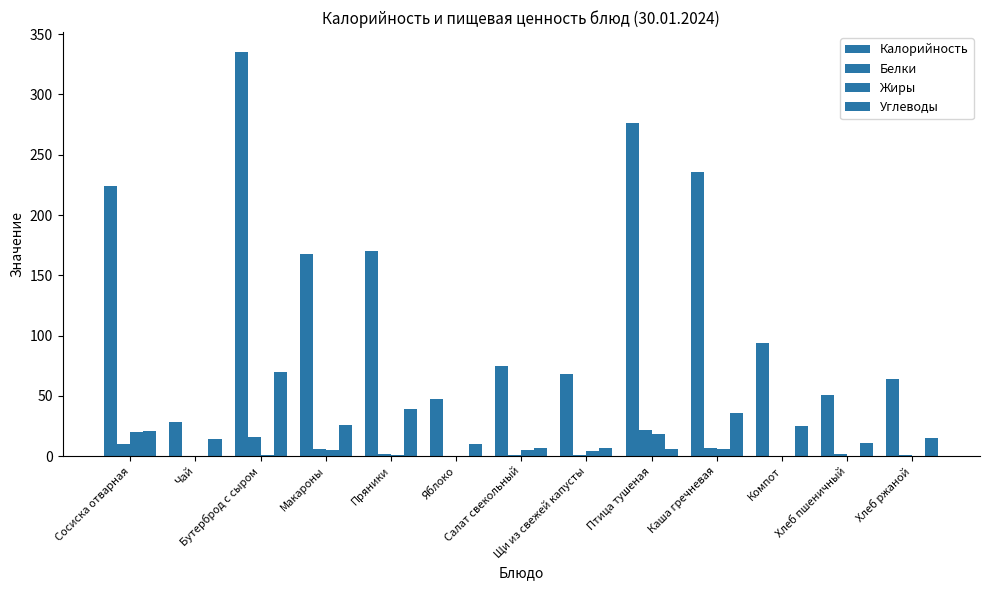

What is the sum of the Углеводы values at Каша гречневая and Хлеб пшеничный?

47